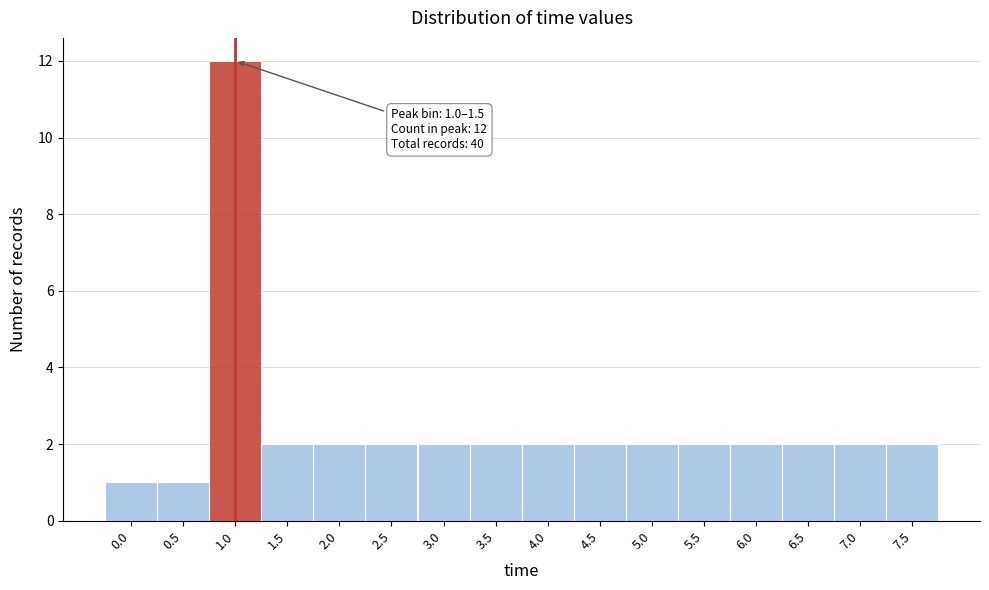

Reading left to right, transcribe all the data shown in this chart.

0.0=1	0.5=1	1.0=12	1.5=2	2.0=2	2.5=2	3.0=2	3.5=2	4.0=2	4.5=2	5.0=2	5.5=2	6.0=2	6.5=2	7.0=2	7.5=2